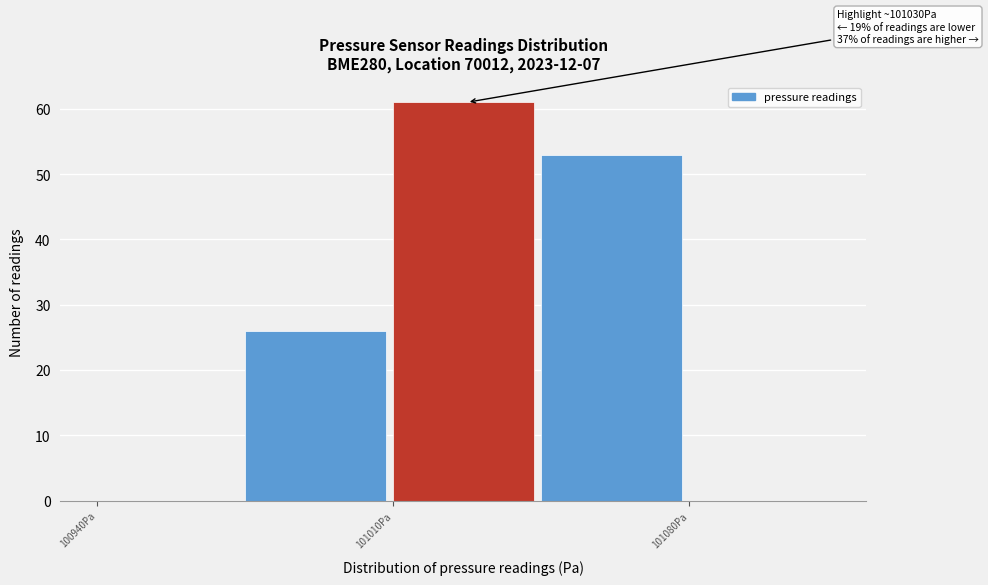

Read against the x-axis, roughly where is the centre of the tallest bar?

101030